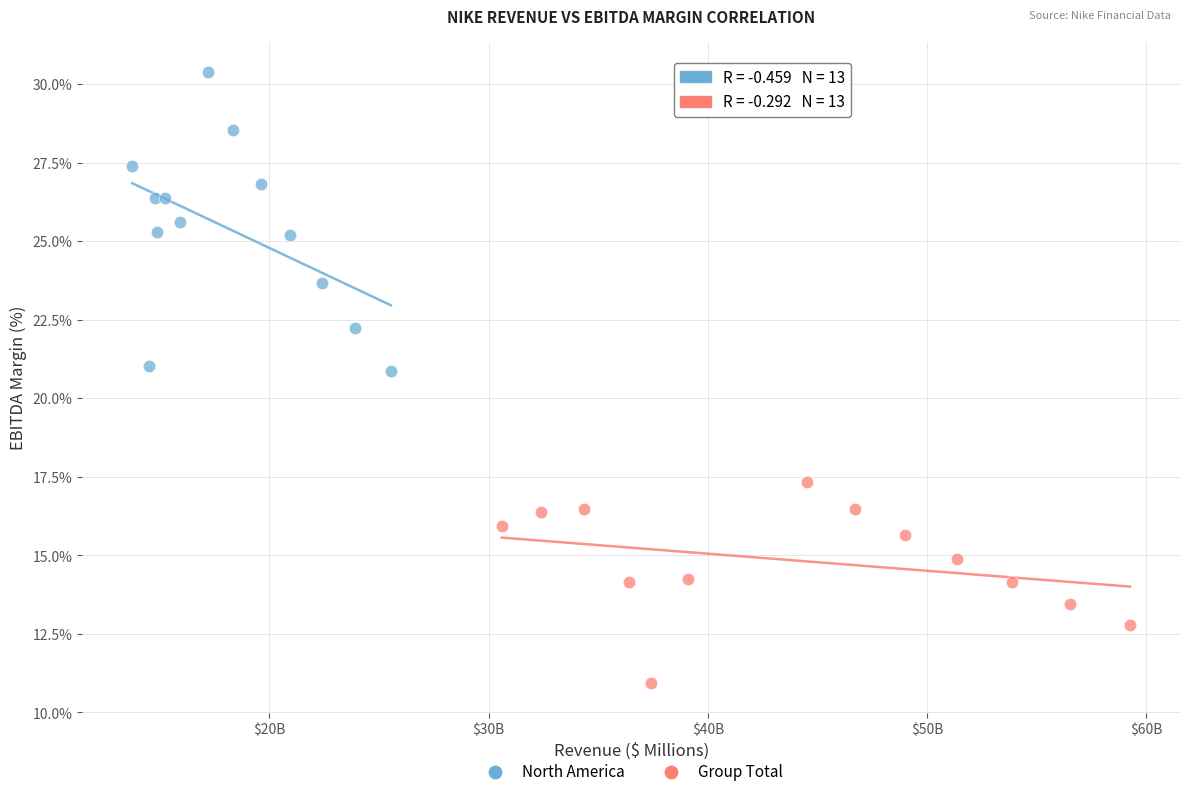

Which series contains the highest Y value?

North America